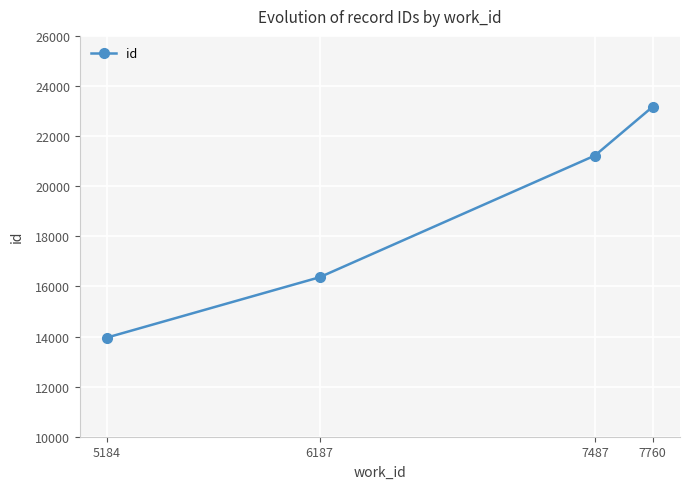

Between 7760 and 5184, which is larger?

7760